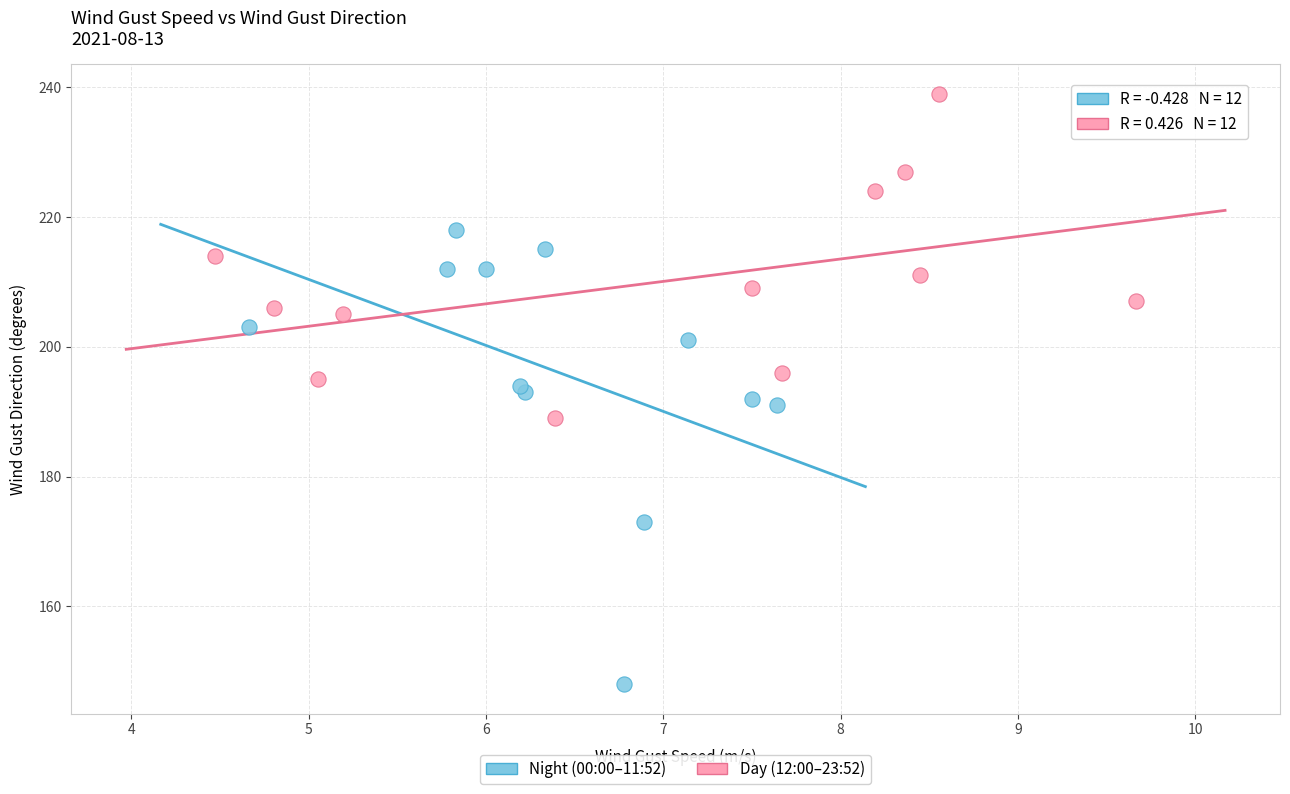

Which series reaches the minimum Y coordinate?

Night (00:00–11:52)